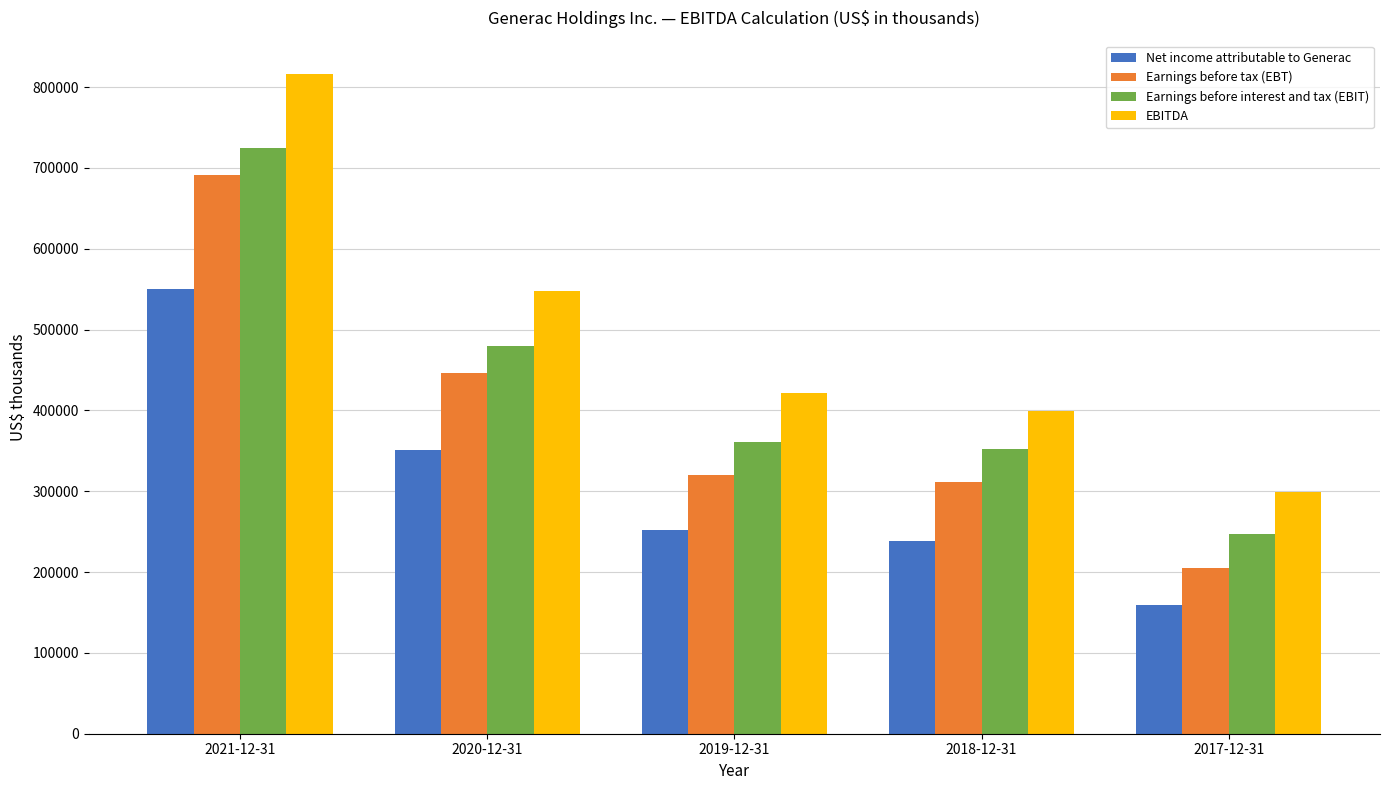

Reading left to right, list all the values displayed in this chart.

Net income attributable to Generac: 2021-12-31=550494	2020-12-31=350576	2019-12-31=252007	2018-12-31=238257	2017-12-31=159386
Earnings before tax (EBT): 2021-12-31=691526	2020-12-31=446191	2019-12-31=319607	2018-12-31=311076	2017-12-31=204688
Earnings before interest and tax (EBIT): 2021-12-31=724479	2020-12-31=479182	2019-12-31=361151	2018-12-31=352032	2017-12-31=247355
EBITDA: 2021-12-31=816520	2020-12-31=547955	2019-12-31=422060	2018-12-31=399440	2017-12-31=299343